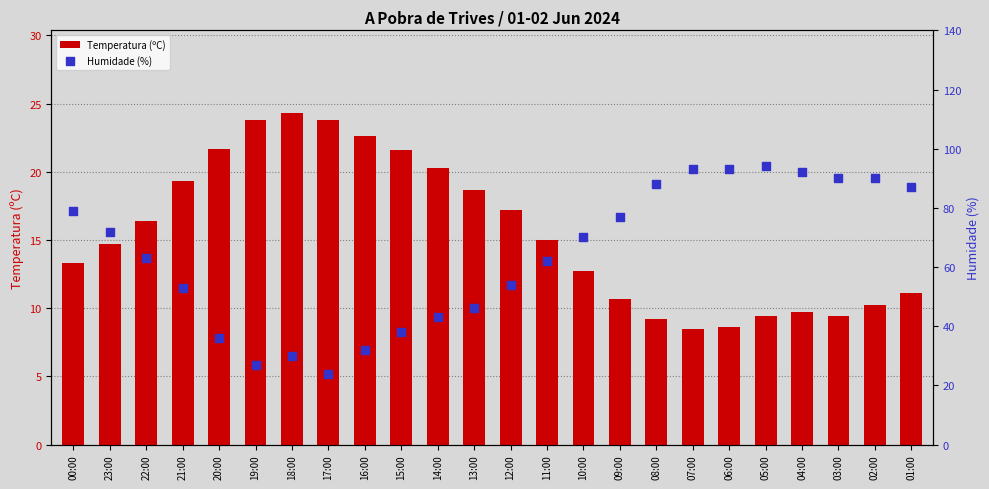

What is the total value across all series at 22:00?

79.4